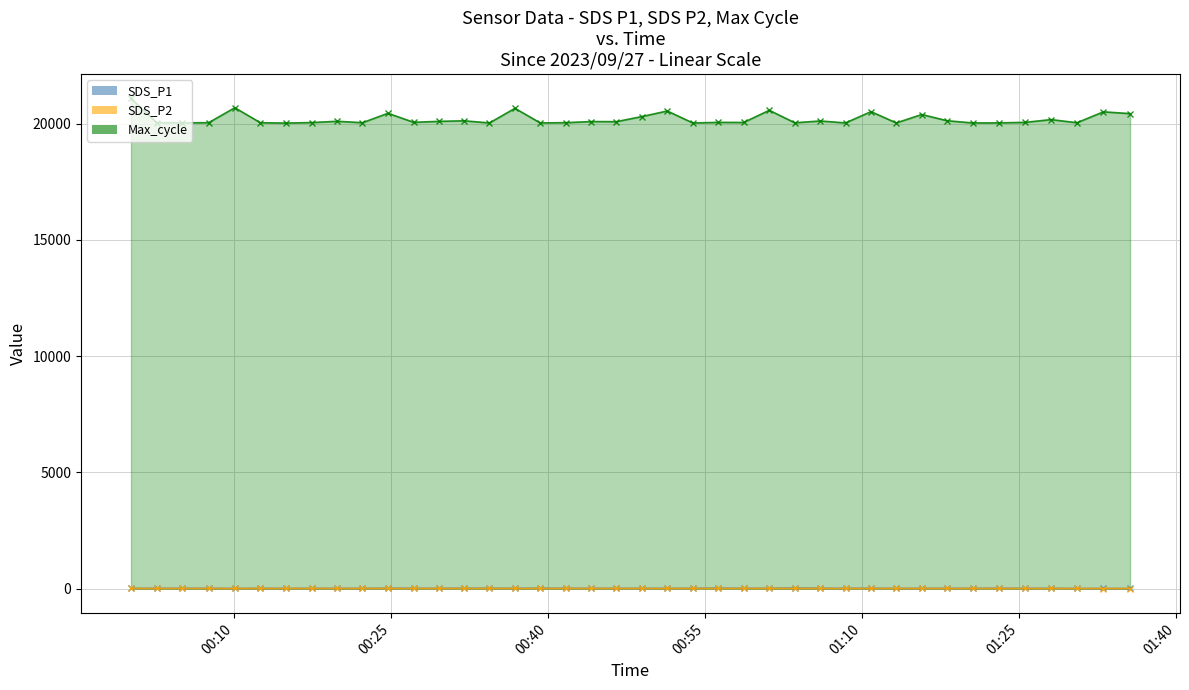

True or false: Max_cycle and SDS_P1 cross at least once.

False